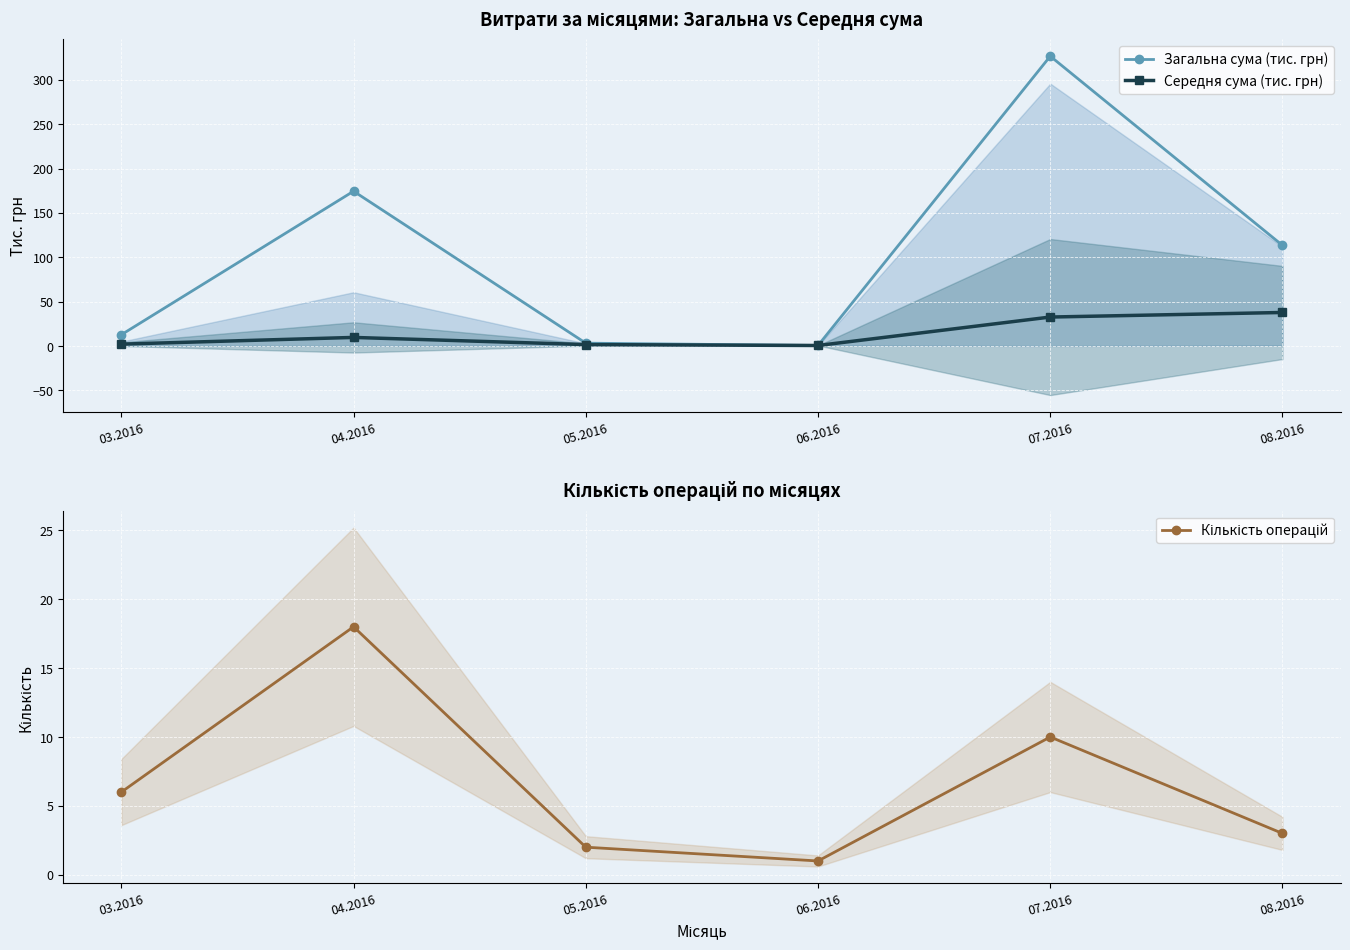

What is the difference between the Загальна сума (тис. грн) values at 07.2016 and 03.2016?

313.8